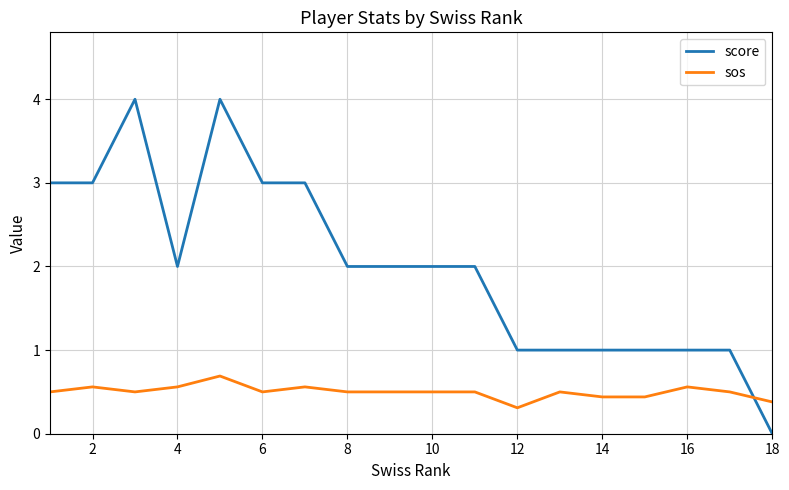

Which series has the widest spread of values?

score